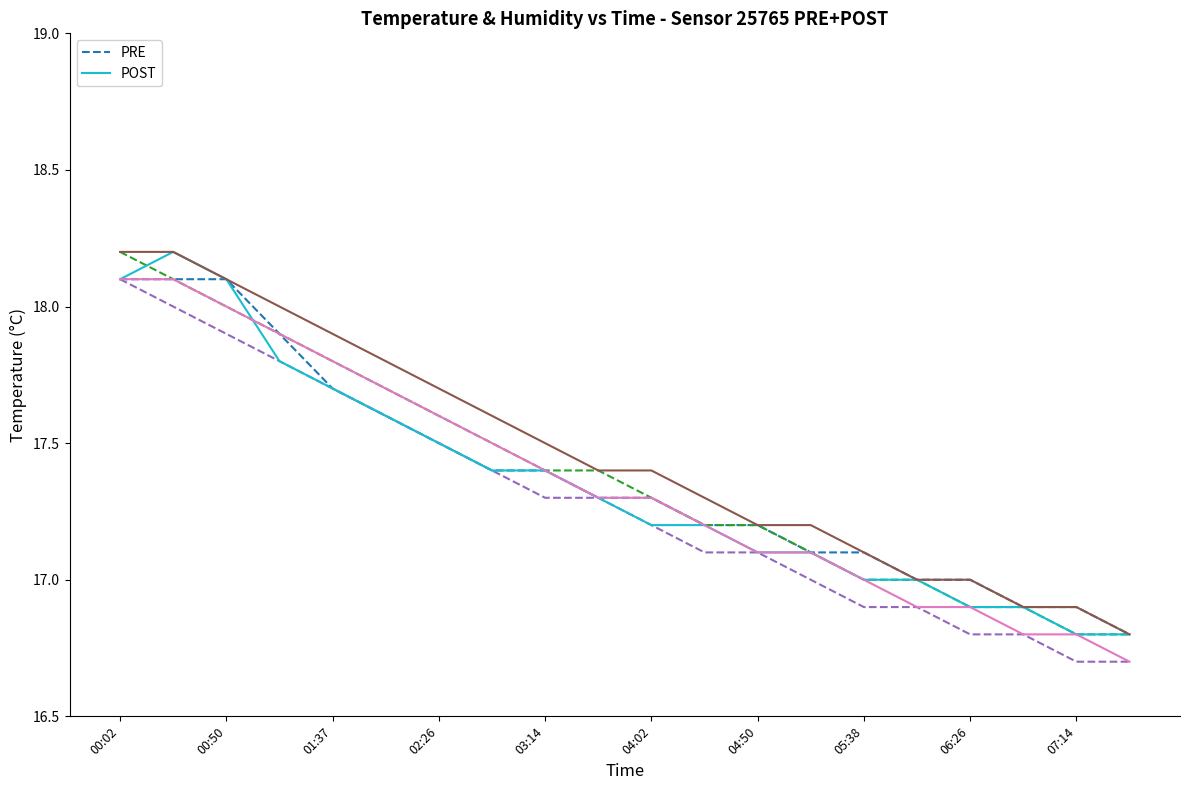

The value of POST at 04:02 is 17.2. True or false?

True